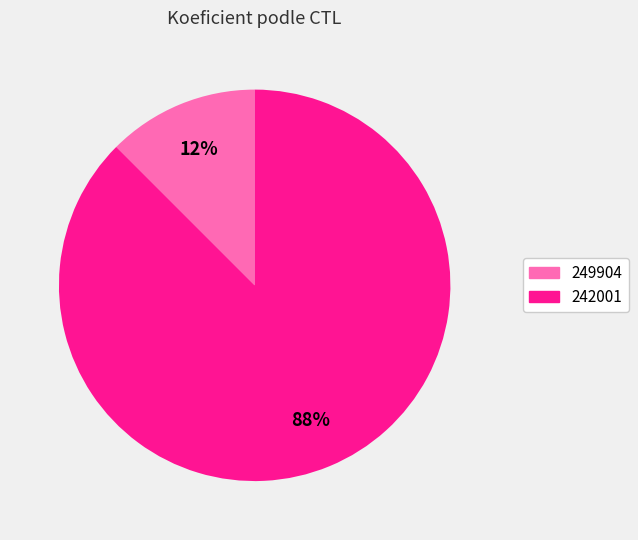

What is the smallest slice in the pie chart?

249904